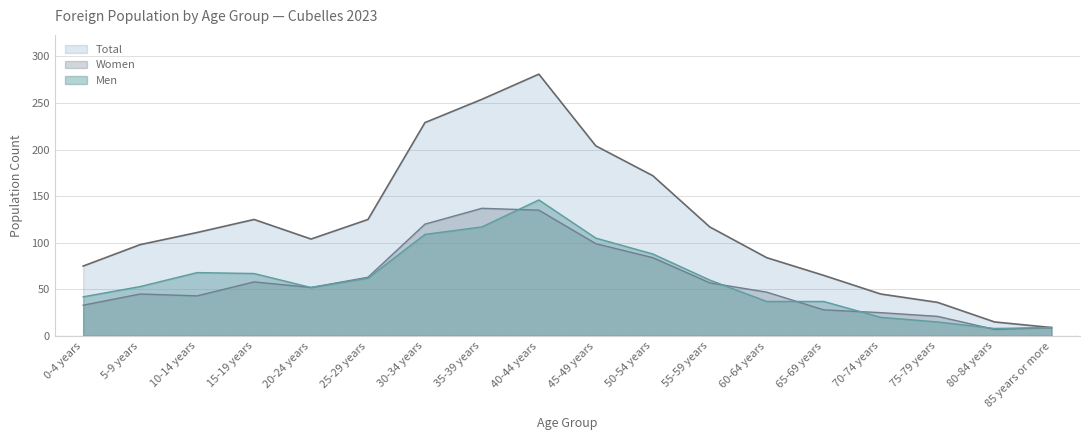

At which label does Men reach its peak?

40-44 years